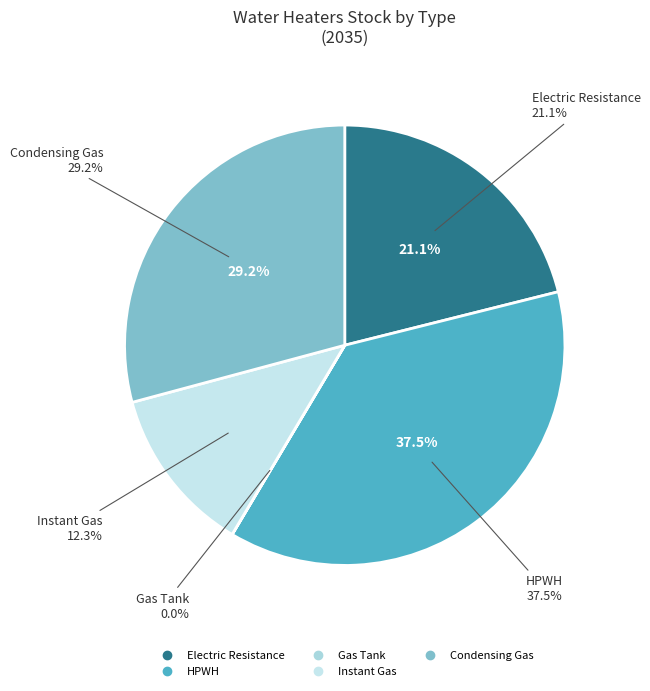

To the nearest percent, what percentage of the pie is Electric Resistance?

21%